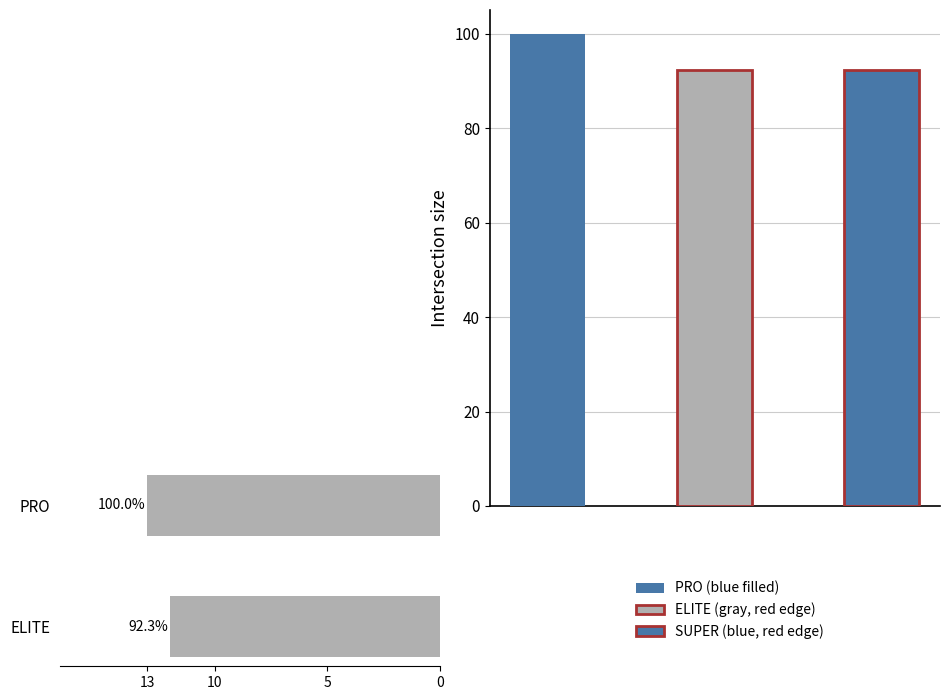

The chart shows a value of 5 at PRO. True or false?

False